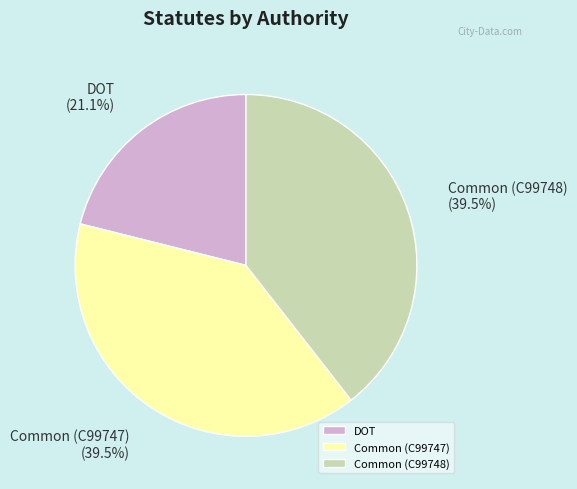

Count the number of slices in the pie.

3